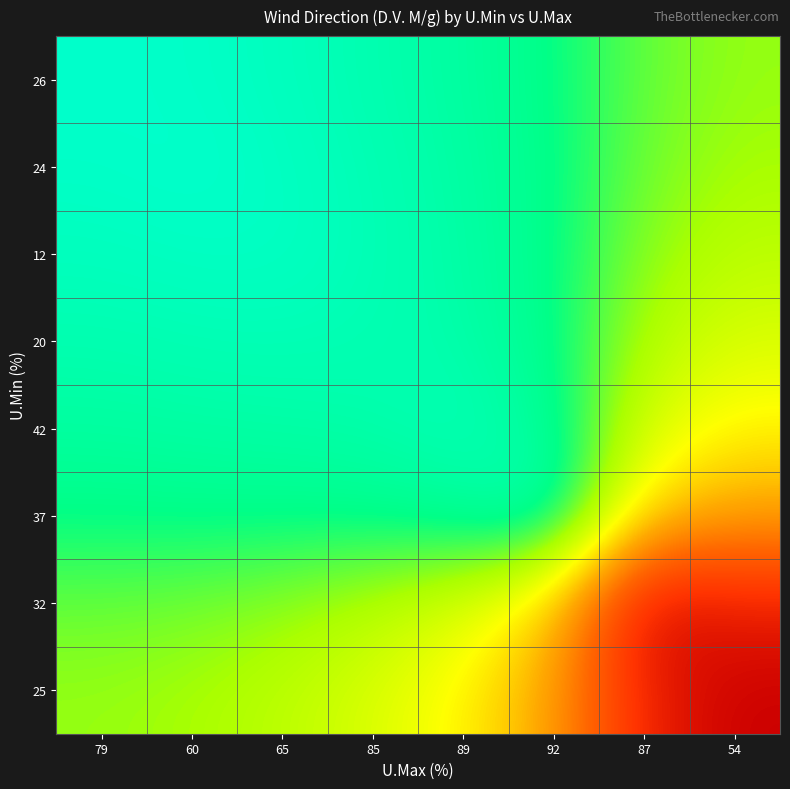

What is the greatest value displayed?

252.0